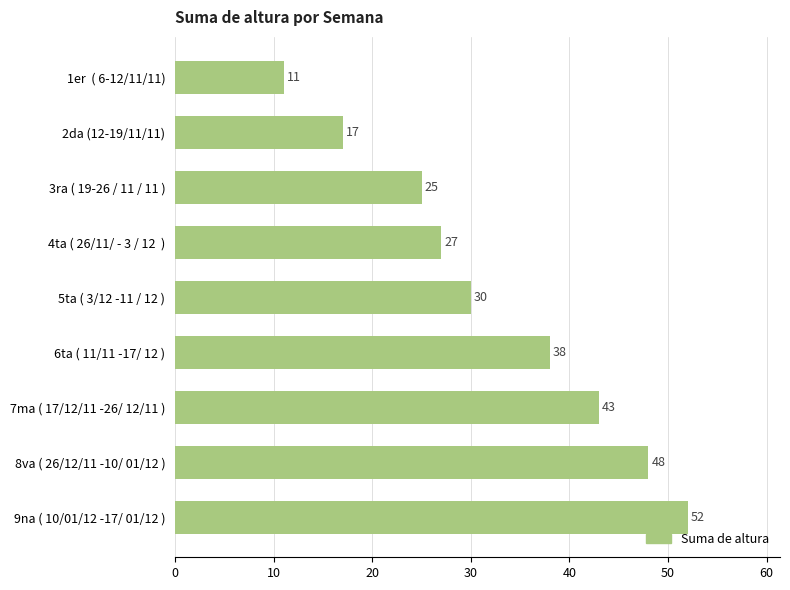

Reading top to bottom, list all the values displayed in this chart.

11	17	25	27	30	38	43	48	52